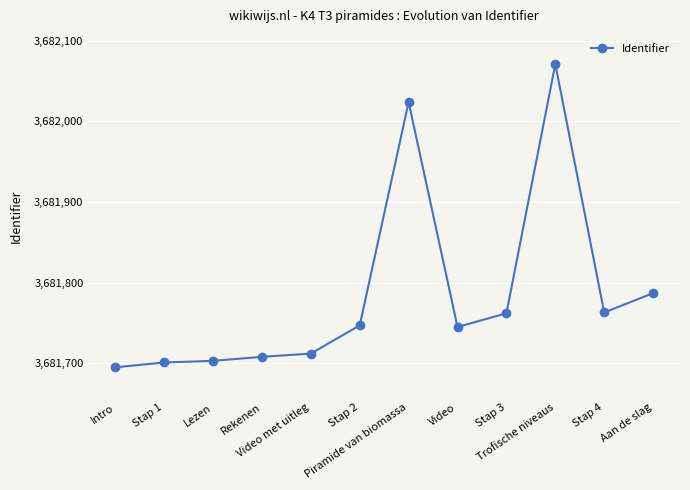

Between Video and Lezen, which is larger?

Video